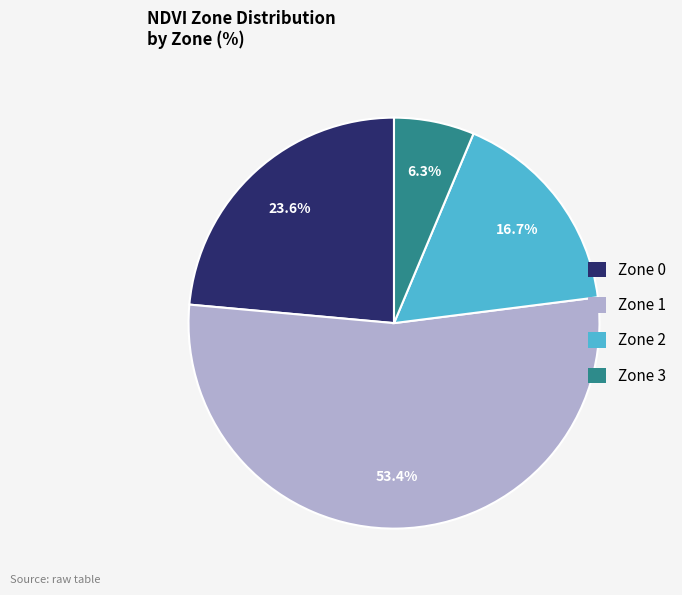

To the nearest percent, what percentage of the pie is Zone 1?

53%